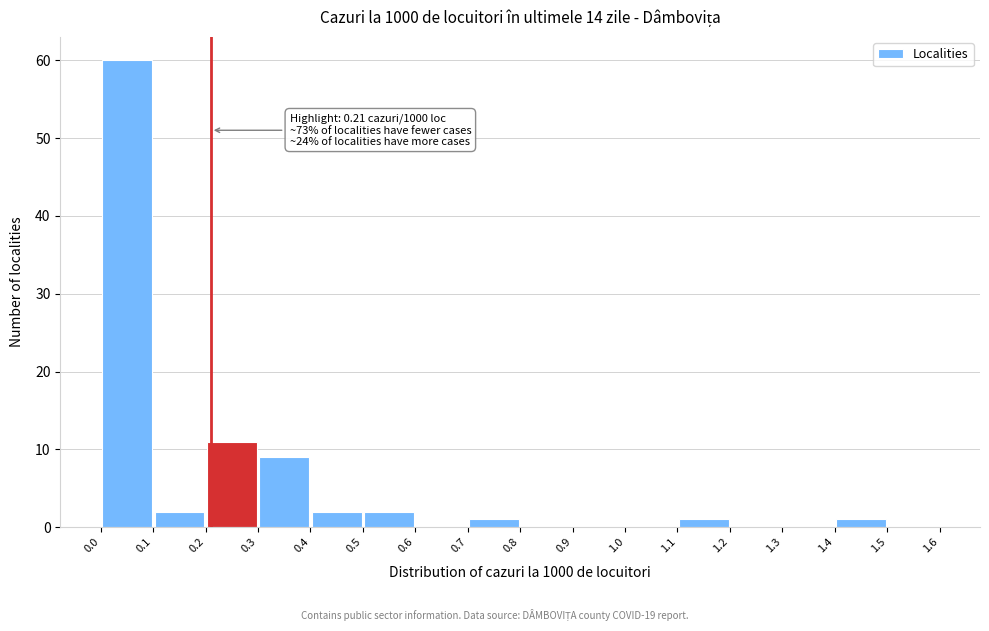

Over which range of the x-axis is the bar tallest?

0.0 to 0.1